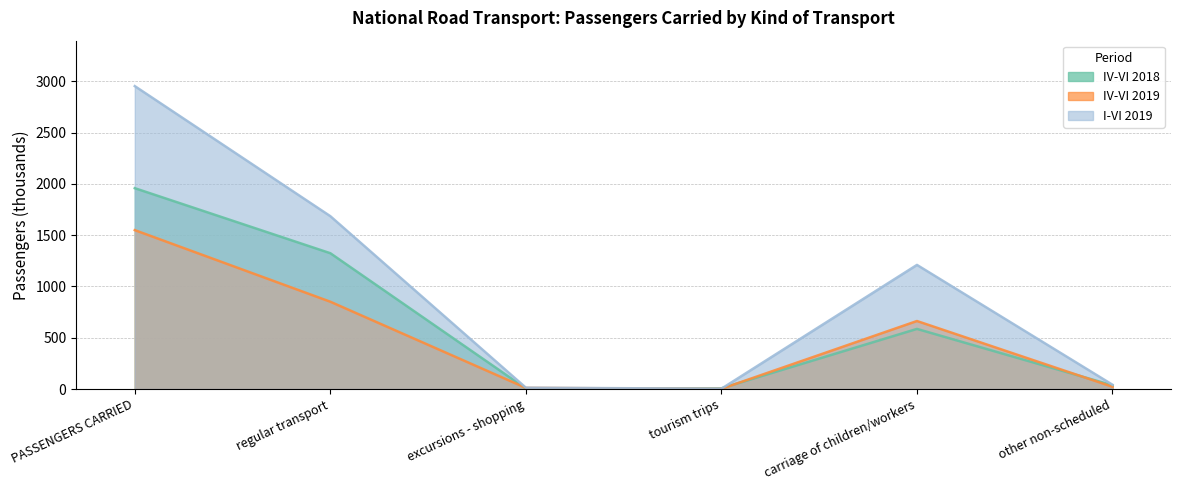

Is the value of IV-VI 2019 at other non-scheduled greater than the value of I-VI 2019 at other non-scheduled?

No